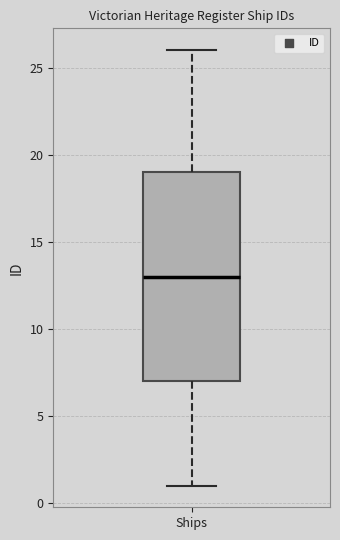

Read this box plot against the y-axis: the position of the median line, the range covered by the box, and the ends of both whiskers. The values are not printed on the chart, so give them approximately, as read against the axis.

median 13, box 7 to 19, whiskers 1 to 26